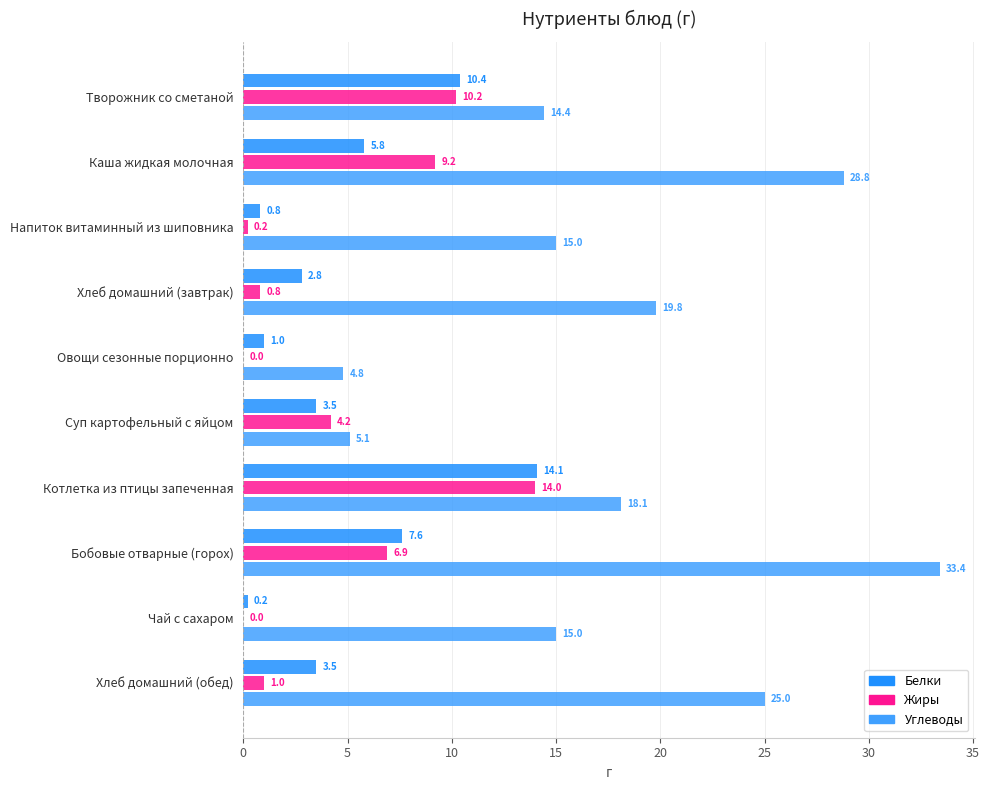

What position from the left is Хлеб домашний (обед)?

10